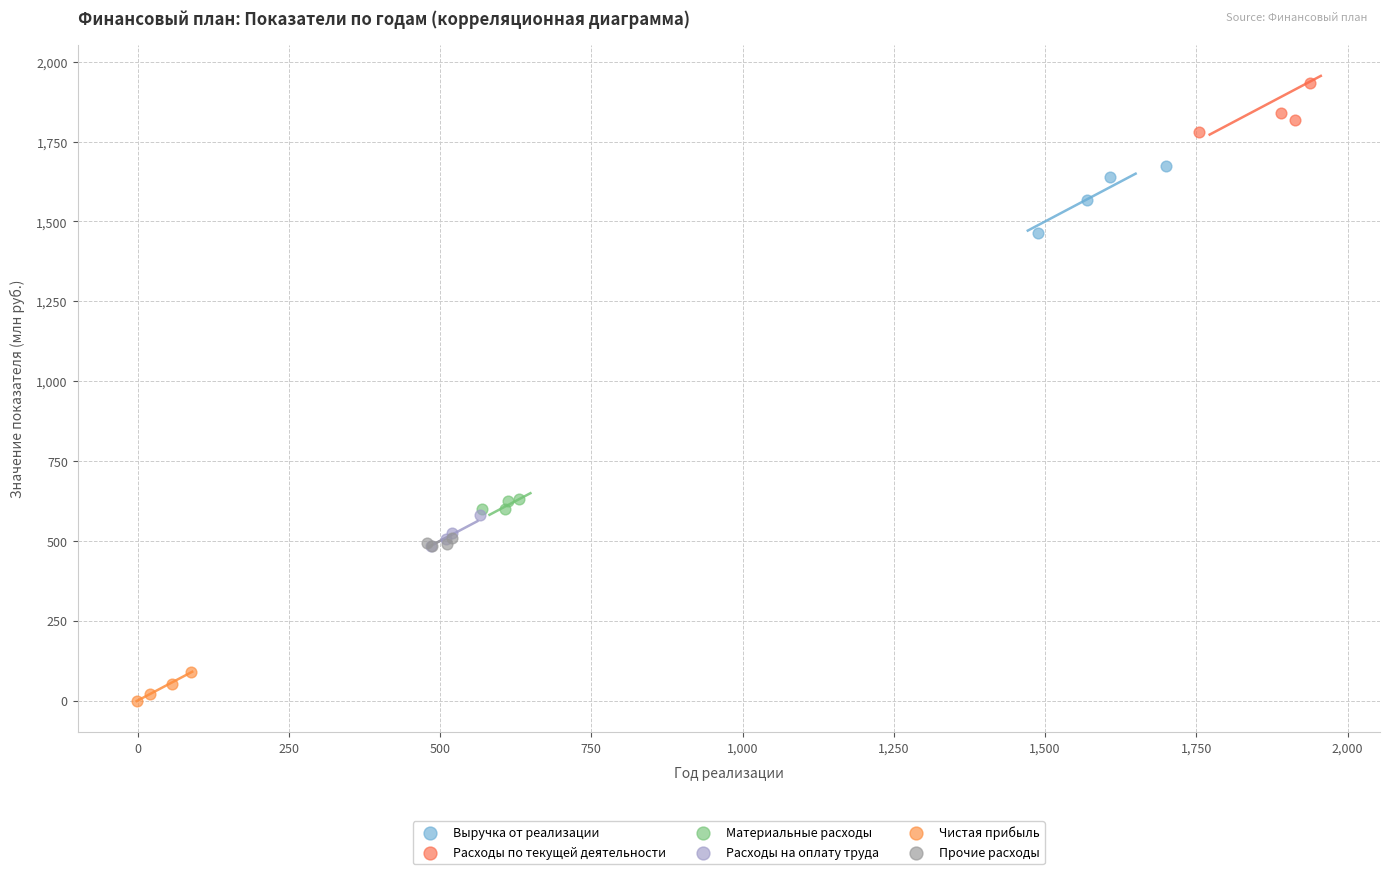

Which series has the widest spread of Y values?

Выручка от реализации